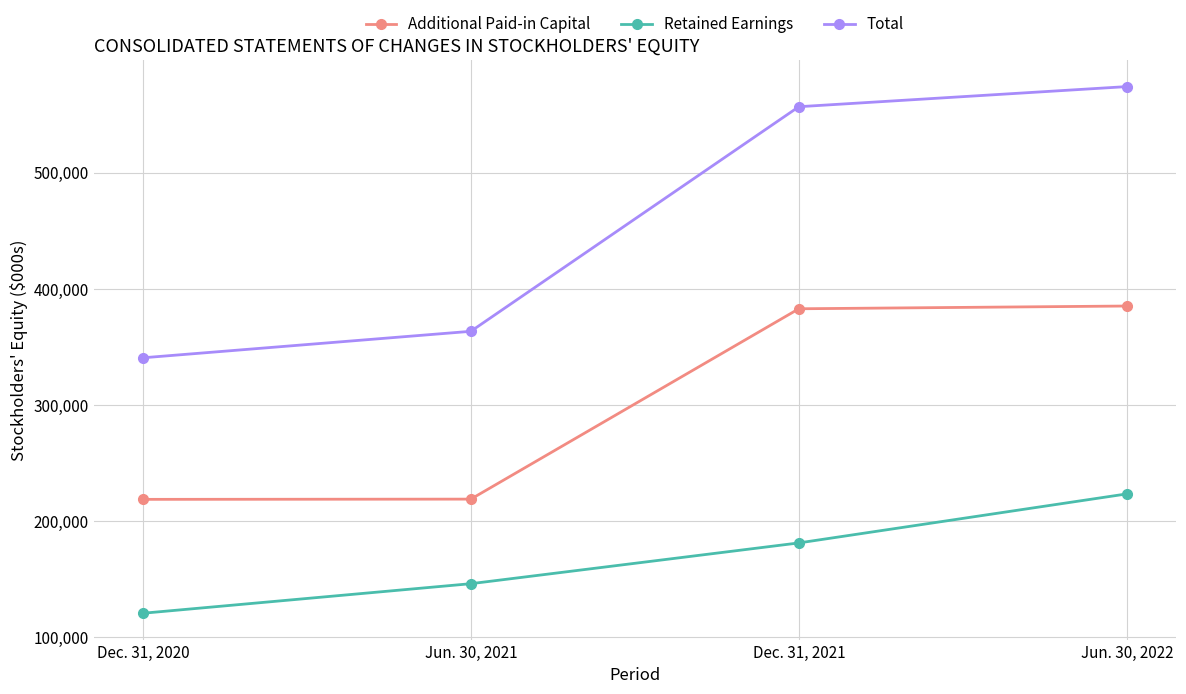

True or false: Total and Retained Earnings cross at least once.

False